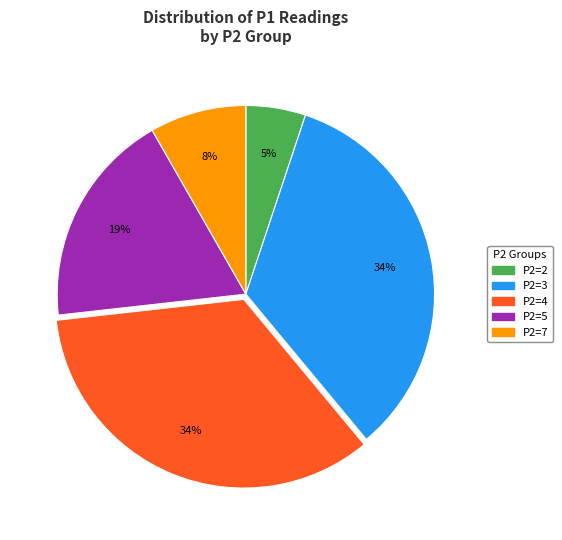

What percentage is the P2=7 slice, to the nearest percent?

8%